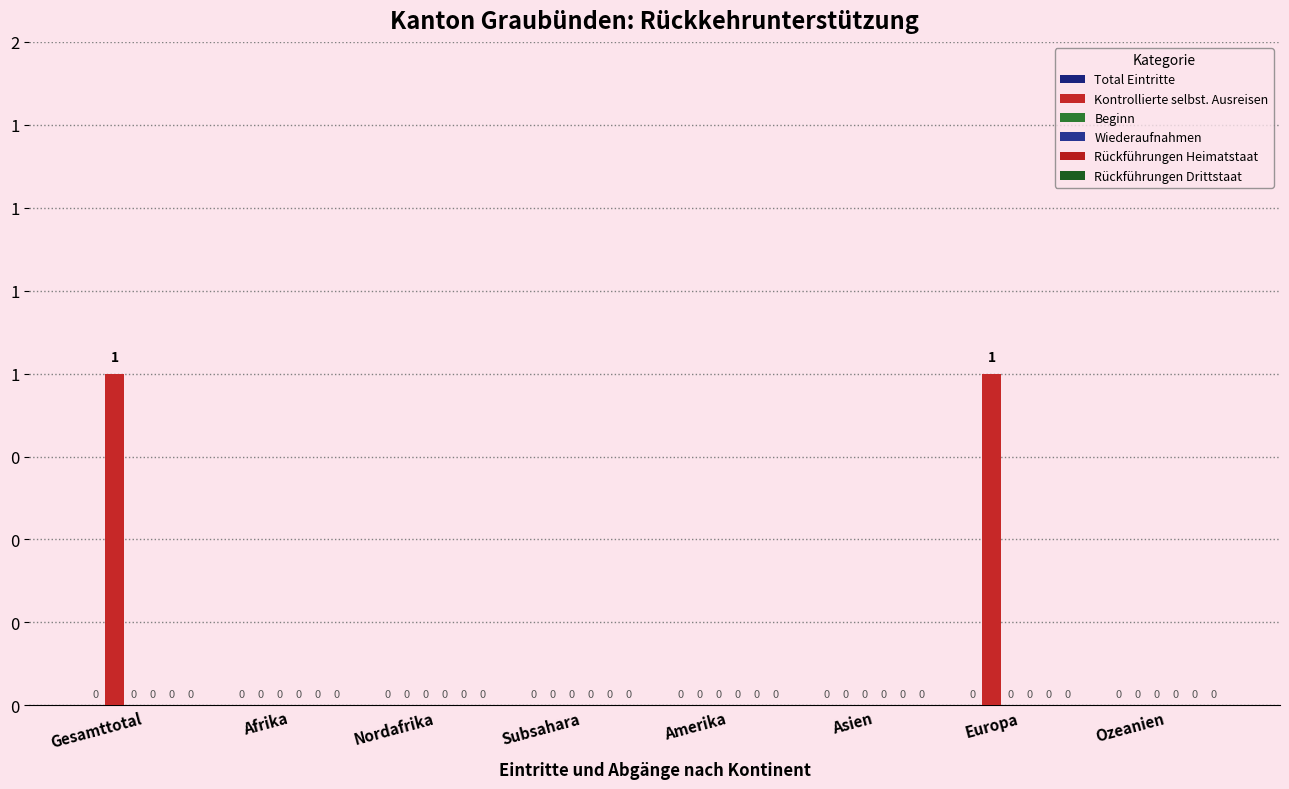

Are the bars horizontal?

No